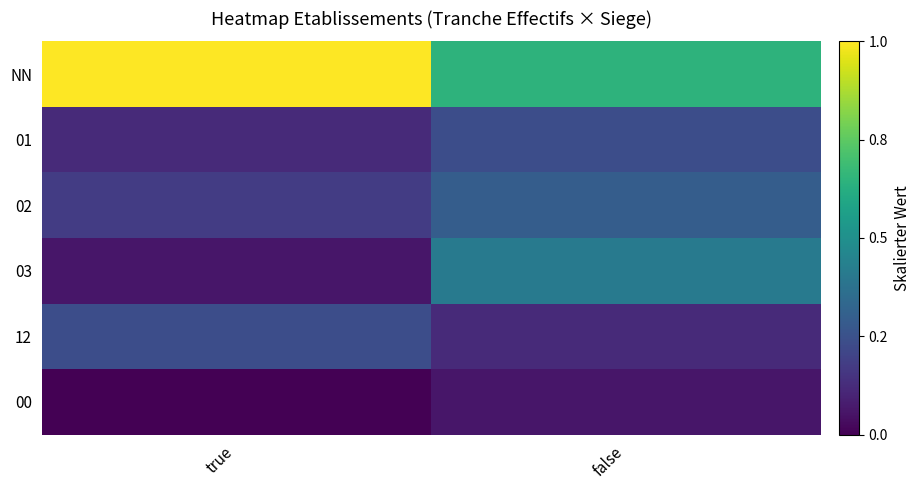

What is the total value across all series at false?

1.8